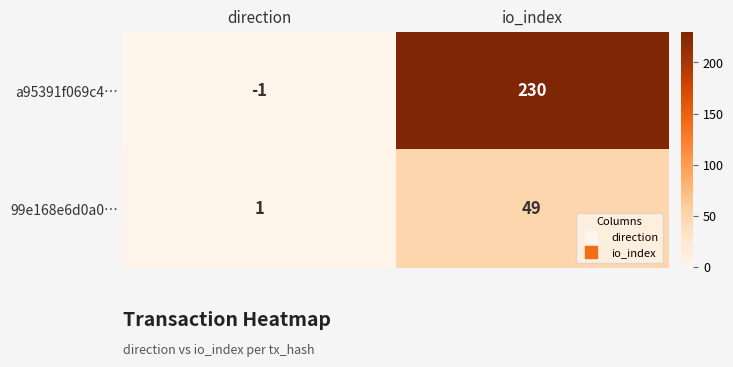

What is the difference between the a95391f069c4… values at direction and io_index?

231